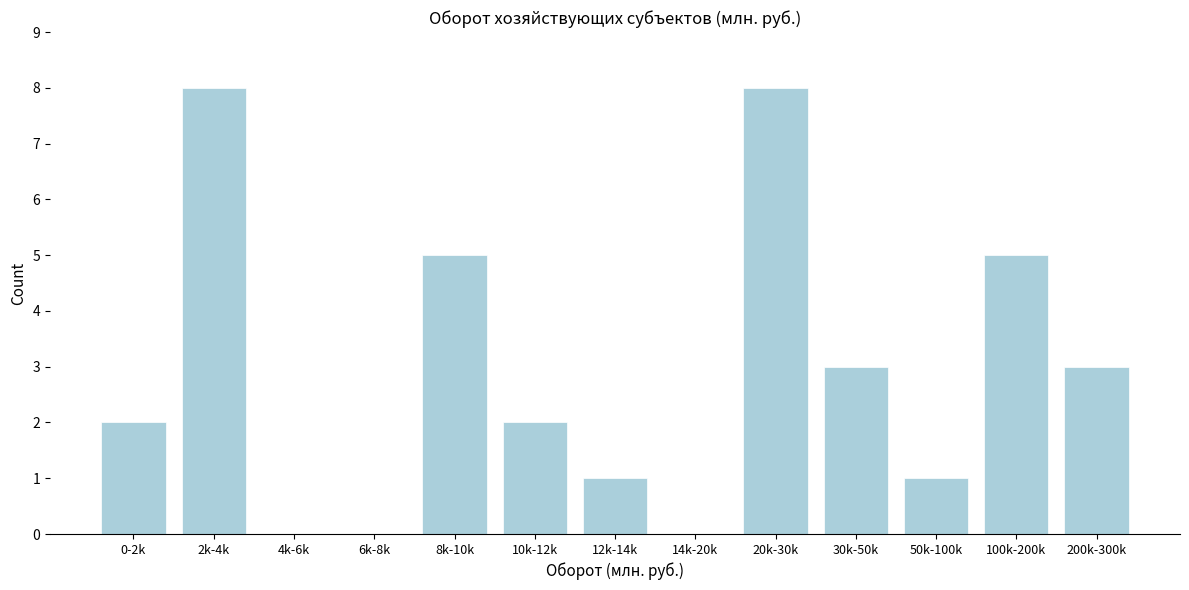

Reading right to left, transcribe all the data shown in this chart.

200k-300k=3	100k-200k=5	50k-100k=1	30k-50k=3	20k-30k=8	14k-20k=0	12k-14k=1	10k-12k=2	8k-10k=5	6k-8k=0	4k-6k=0	2k-4k=8	0-2k=2